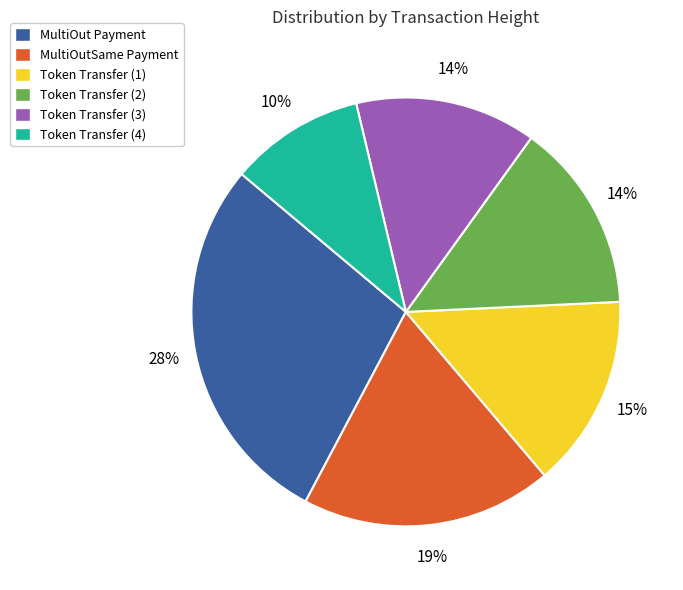

Is it true that Token Transfer (4) is 10% of the pie?

True